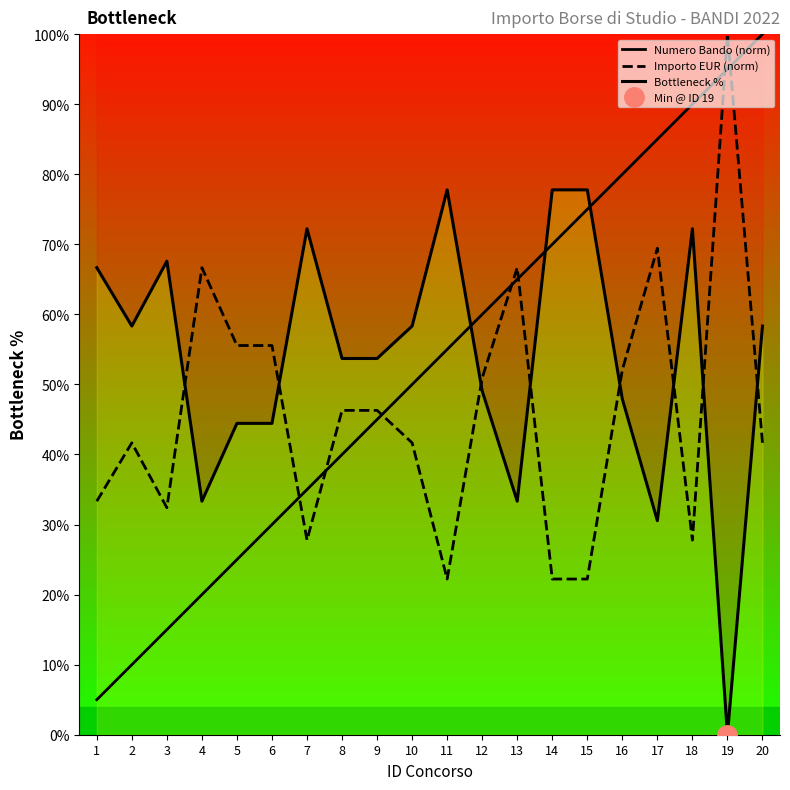

Between 13 and 15, which series saw the biggest shift?

Importo EUR (norm)